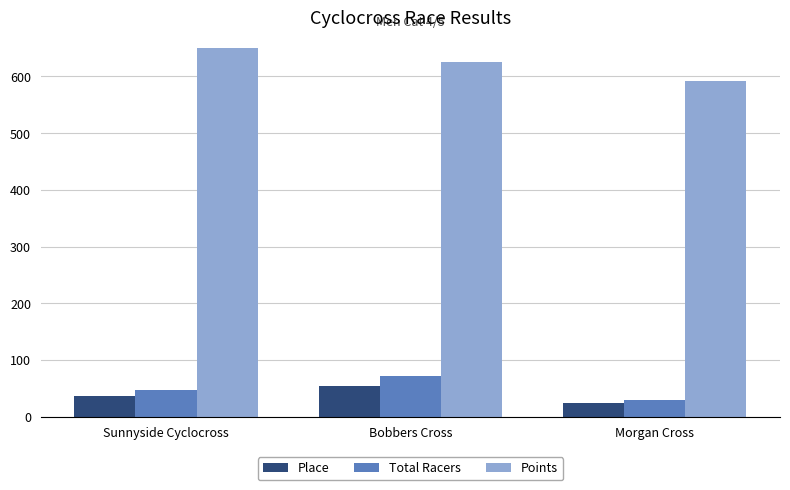

What is the label of the 2nd bar from the left?

Bobbers Cross